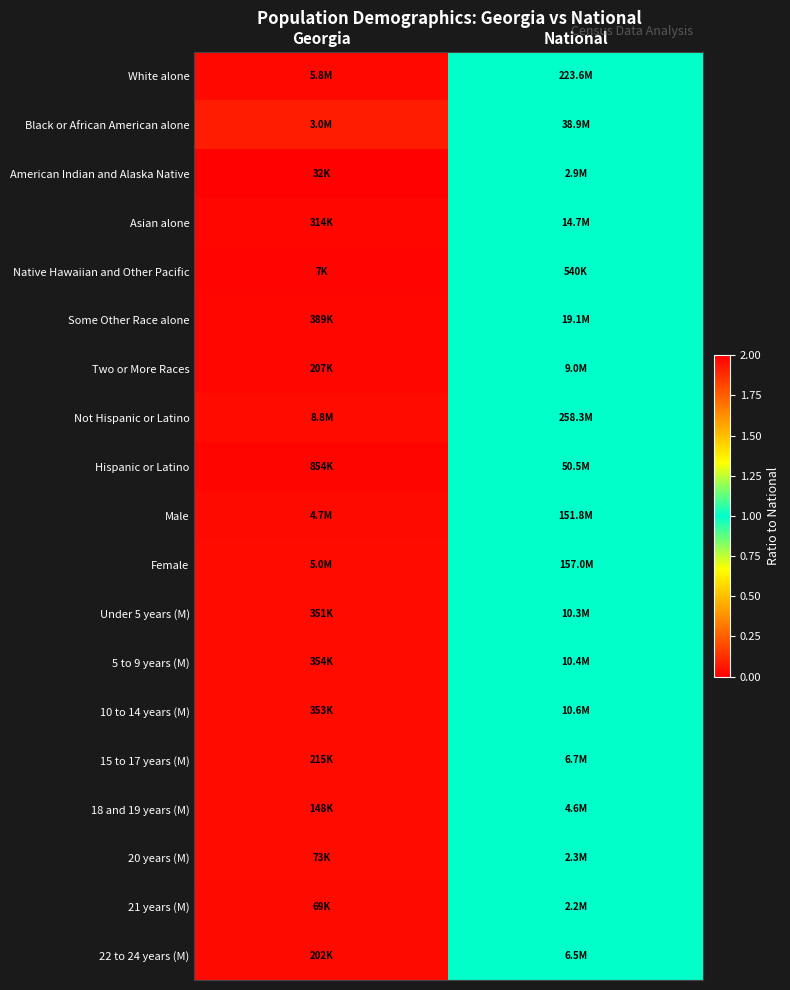

Reading right to left, extract all data points from this chart.

White alone: National=1.0	Georgia=0.0
Black or African American alone: National=1.0	Georgia=0.1
American Indian and Alaska Native: National=1.0	Georgia=0.0
Asian alone: National=1.0	Georgia=0.0
Native Hawaiian and Other Pacific: National=1.0	Georgia=0.0
Some Other Race alone: National=1.0	Georgia=0.0
Two or More Races: National=1.0	Georgia=0.0
Not Hispanic or Latino: National=1.0	Georgia=0.0
Hispanic or Latino: National=1.0	Georgia=0.0
Male: National=1.0	Georgia=0.0
Female: National=1.0	Georgia=0.0
Under 5 years (M): National=1.0	Georgia=0.0
5 to 9 years (M): National=1.0	Georgia=0.0
10 to 14 years (M): National=1.0	Georgia=0.0
15 to 17 years (M): National=1.0	Georgia=0.0
18 and 19 years (M): National=1.0	Georgia=0.0
20 years (M): National=1.0	Georgia=0.0
21 years (M): National=1.0	Georgia=0.0
22 to 24 years (M): National=1.0	Georgia=0.0